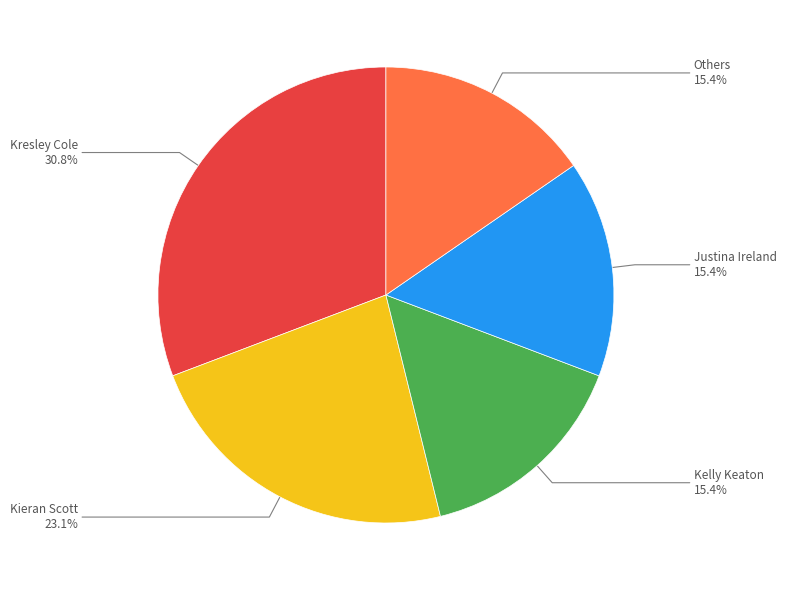

Is there a majority slice in this chart?

No